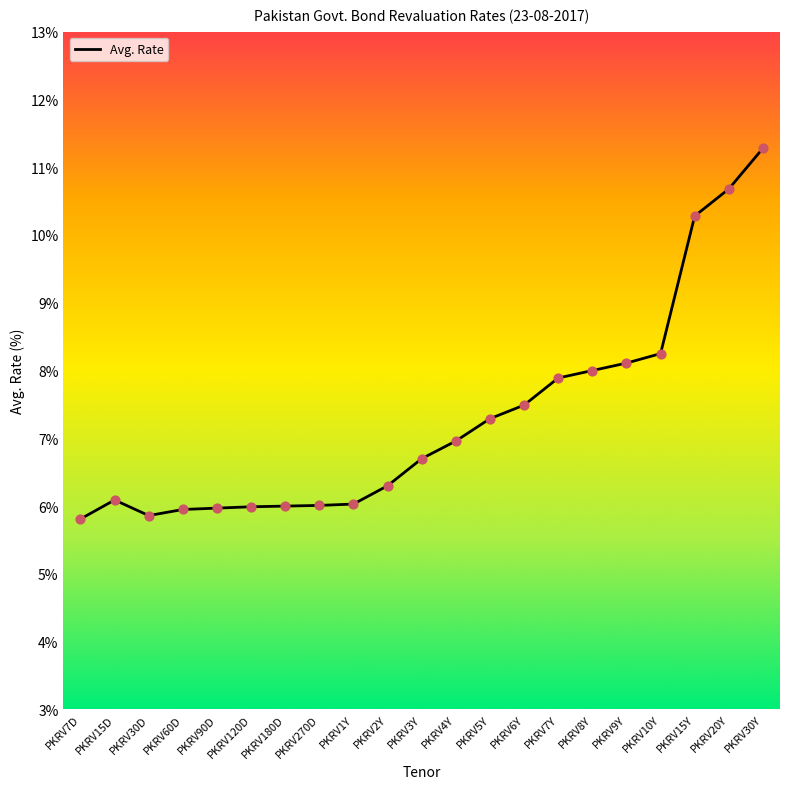

What is the ratio of the value at PKRV4Y to the value at PKRV10Y?

0.8